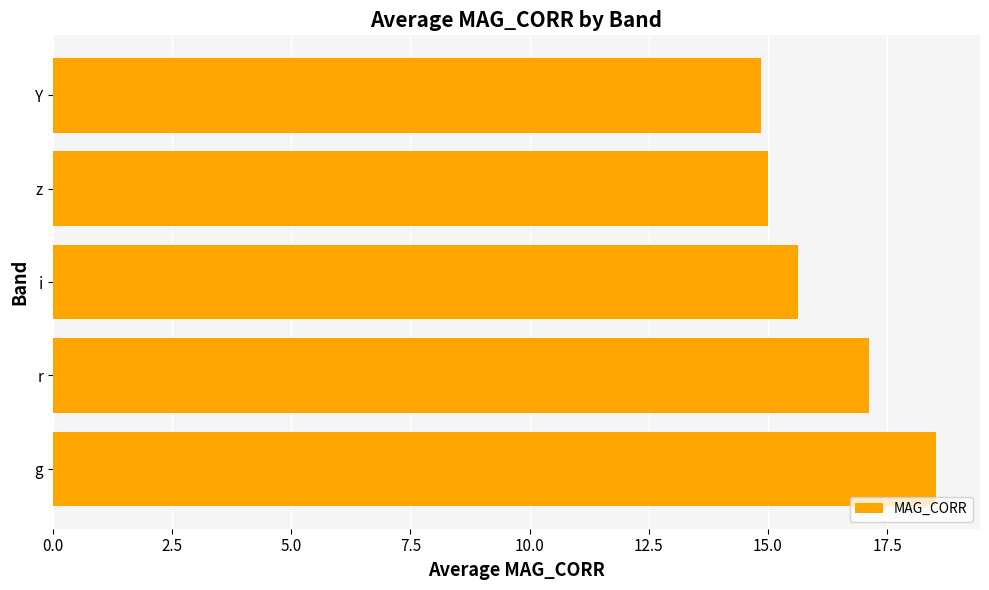

Read the value at g.

18.5